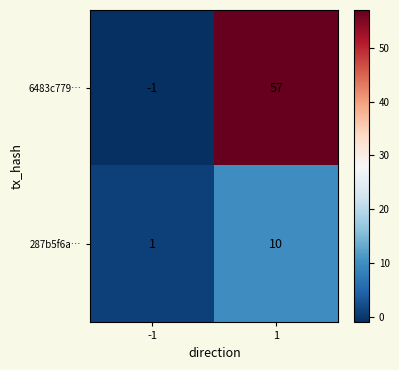

Between -1 and 1, which series saw the biggest shift?

6483c779…